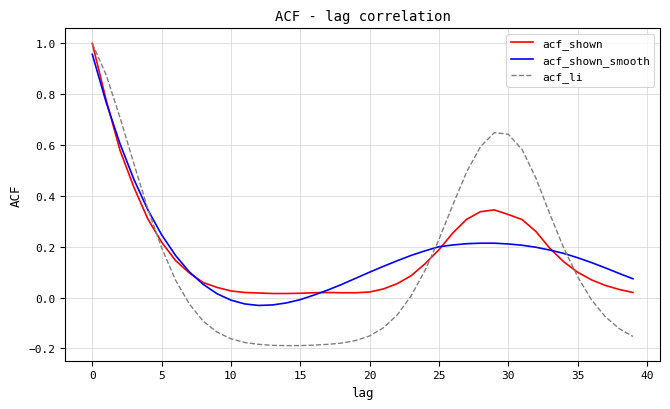

Which series has the widest spread of values?

acf_li